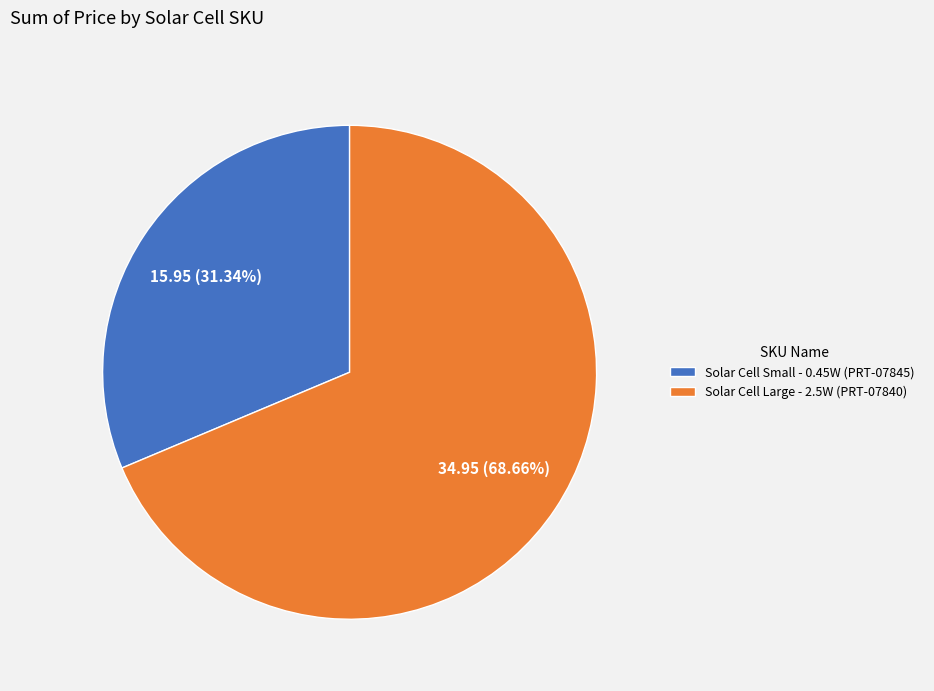

To the nearest percent, what is the combined percentage of Solar Cell Large - 2.5W (PRT-07840) and Solar Cell Small - 0.45W (PRT-07845)?

100%